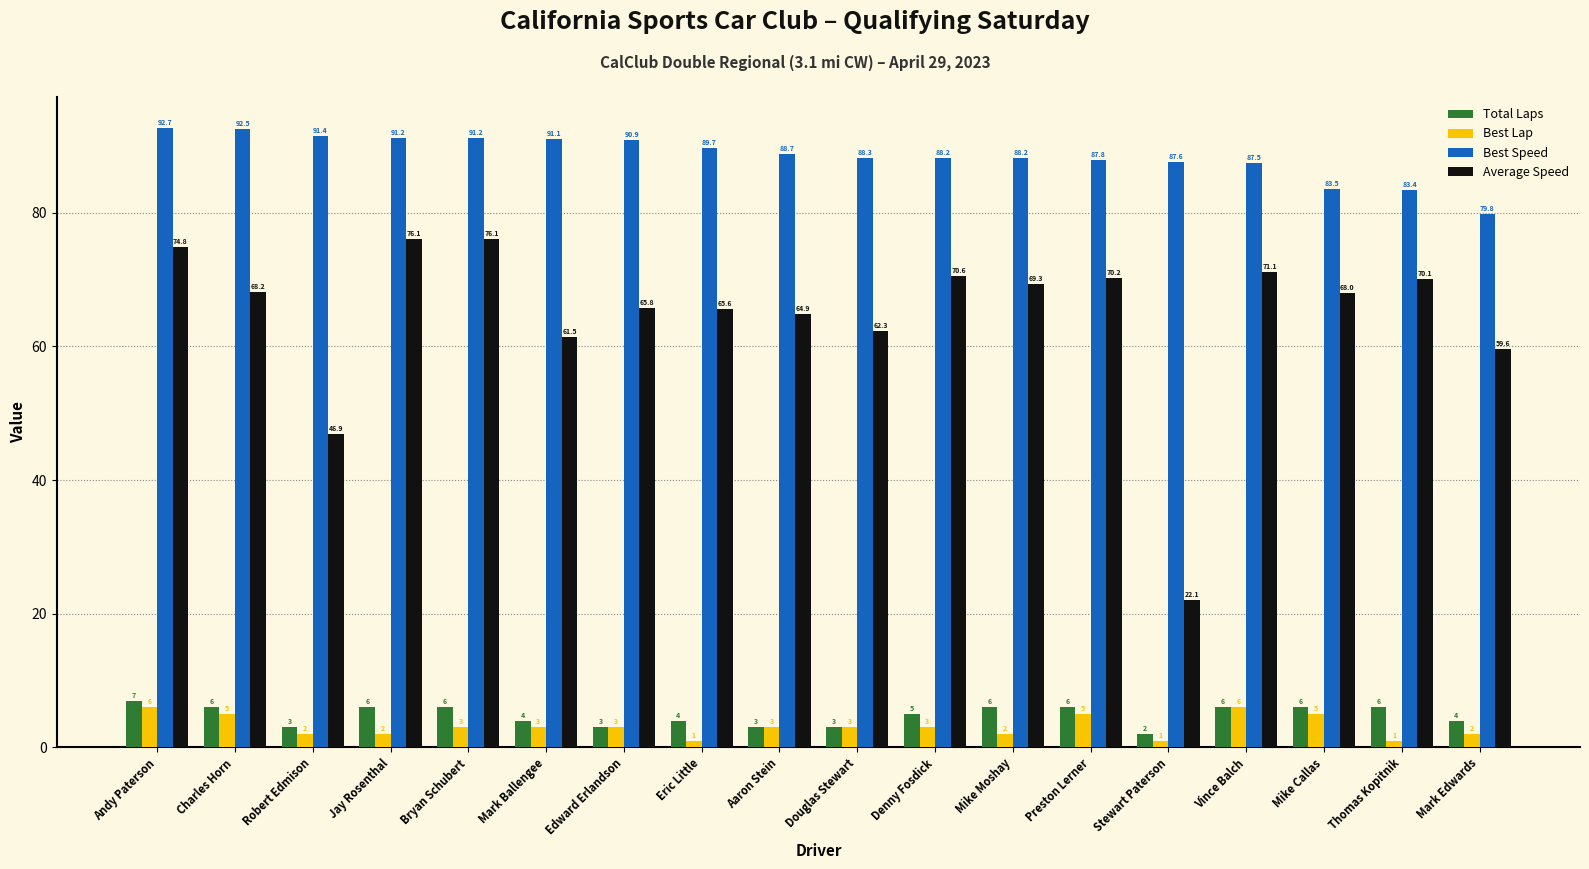

Does the chart contain stacked bars?

No